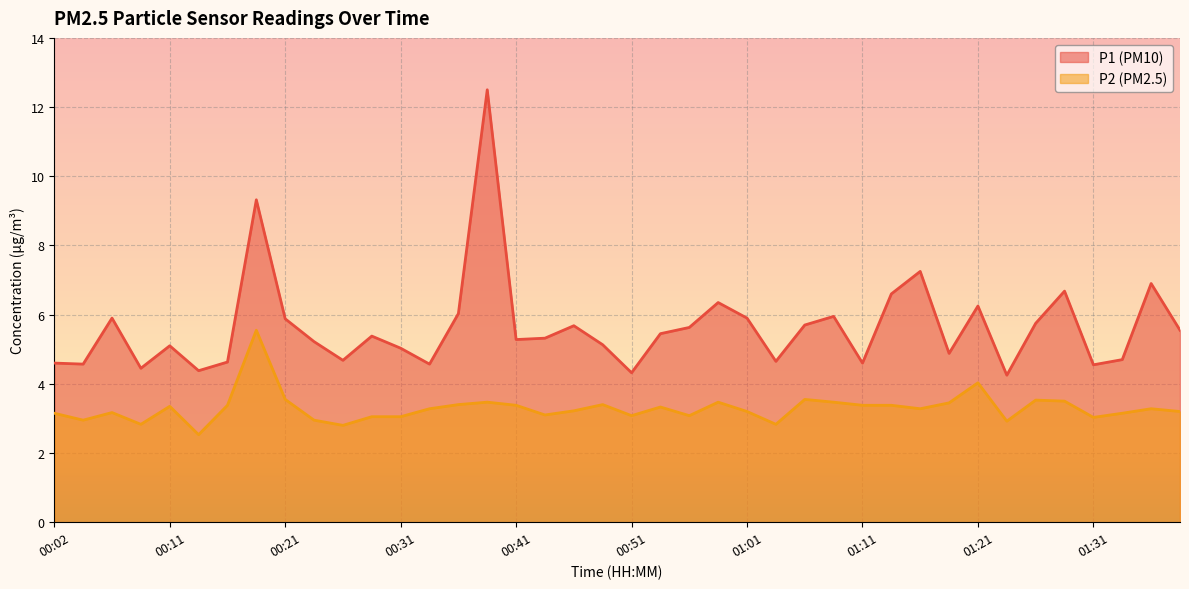

Does the chart display data point markers on the line(s)?

No